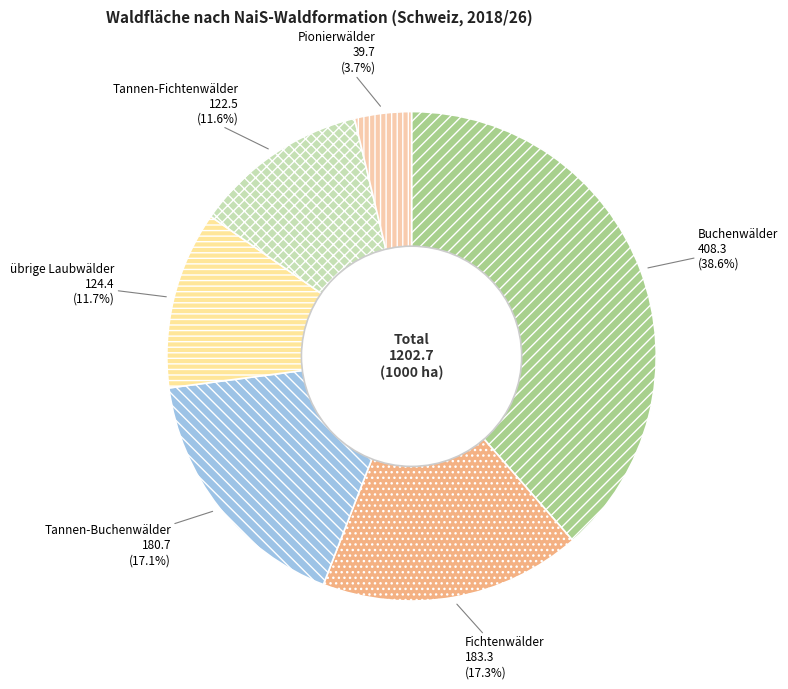

To the nearest percent, what portion does Fichtenwälder represent?

17%